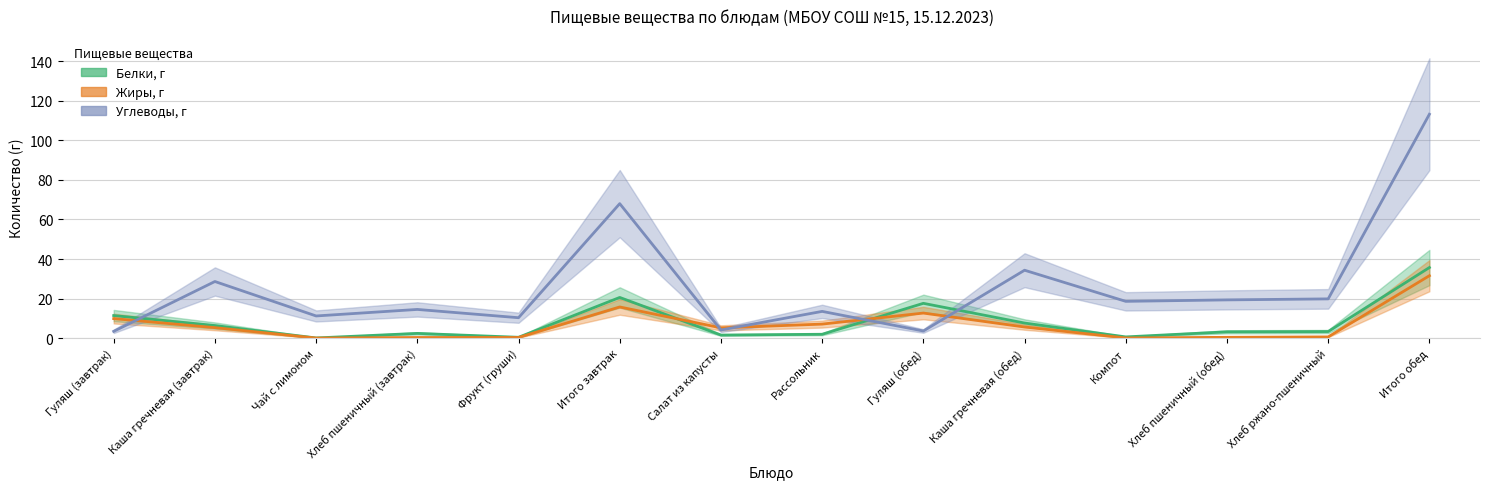

Where do Углеводы, г and Белки, г first cross each other?

Гуляш (завтрак) and Каша гречневая (завтрак)